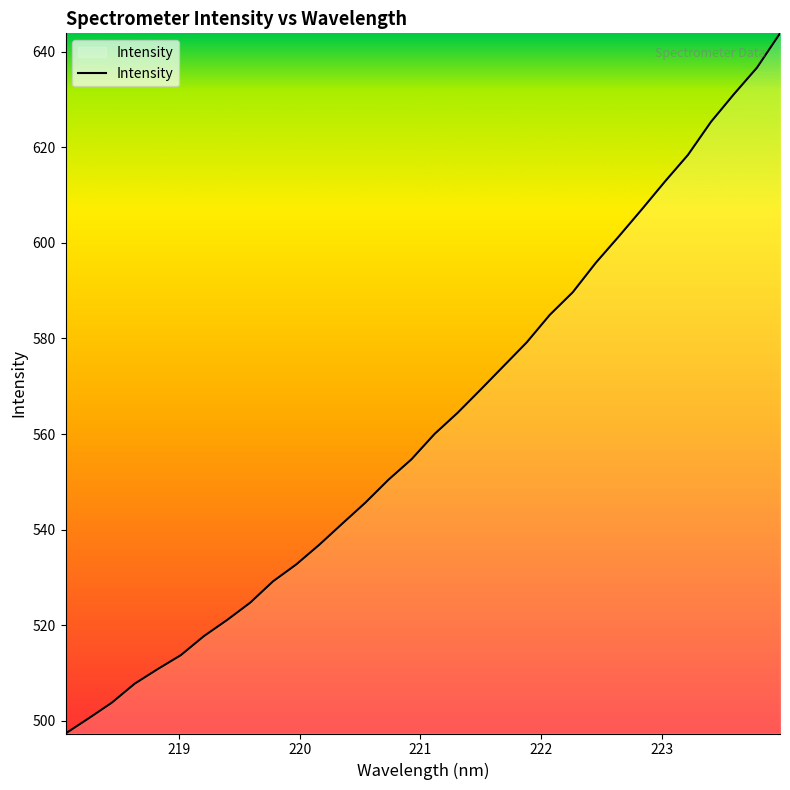

What is the smallest value displayed?

497.4